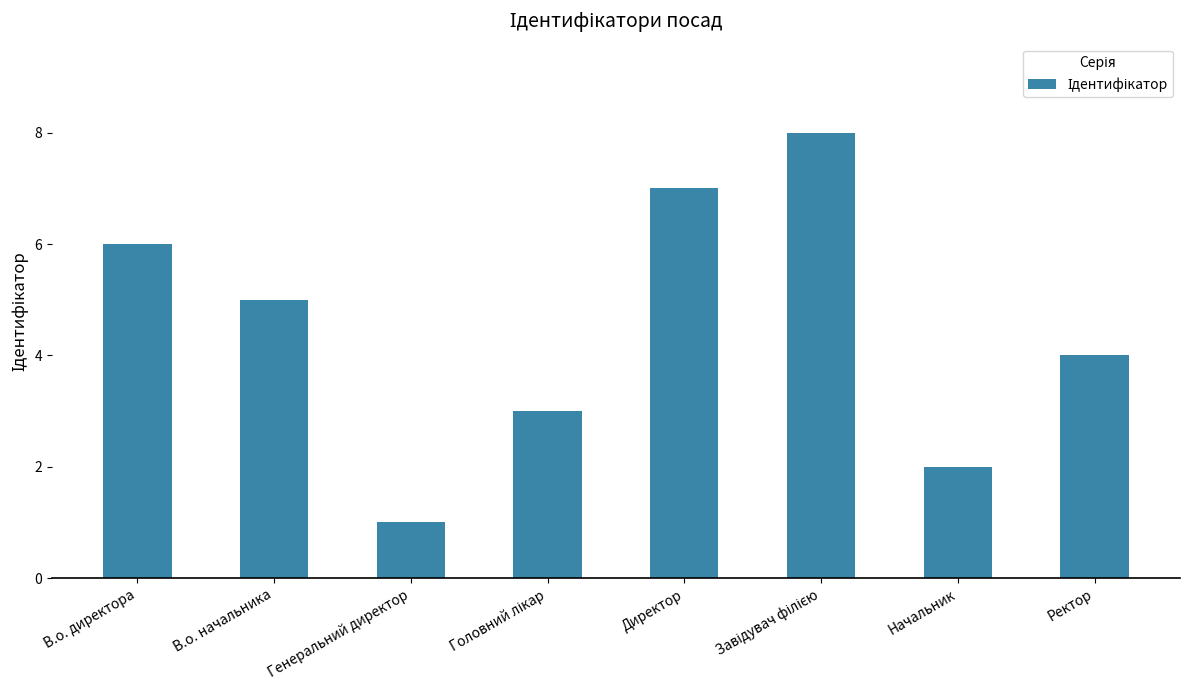

What is the sum of all values?

36